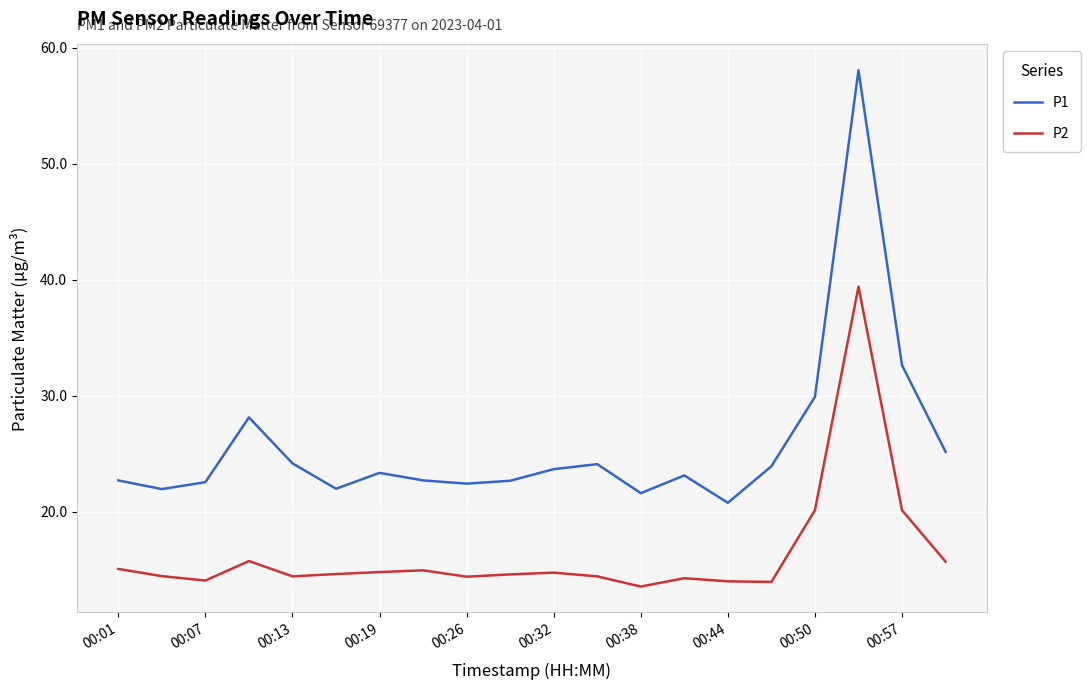

What is the maximum value for P2?

39.4